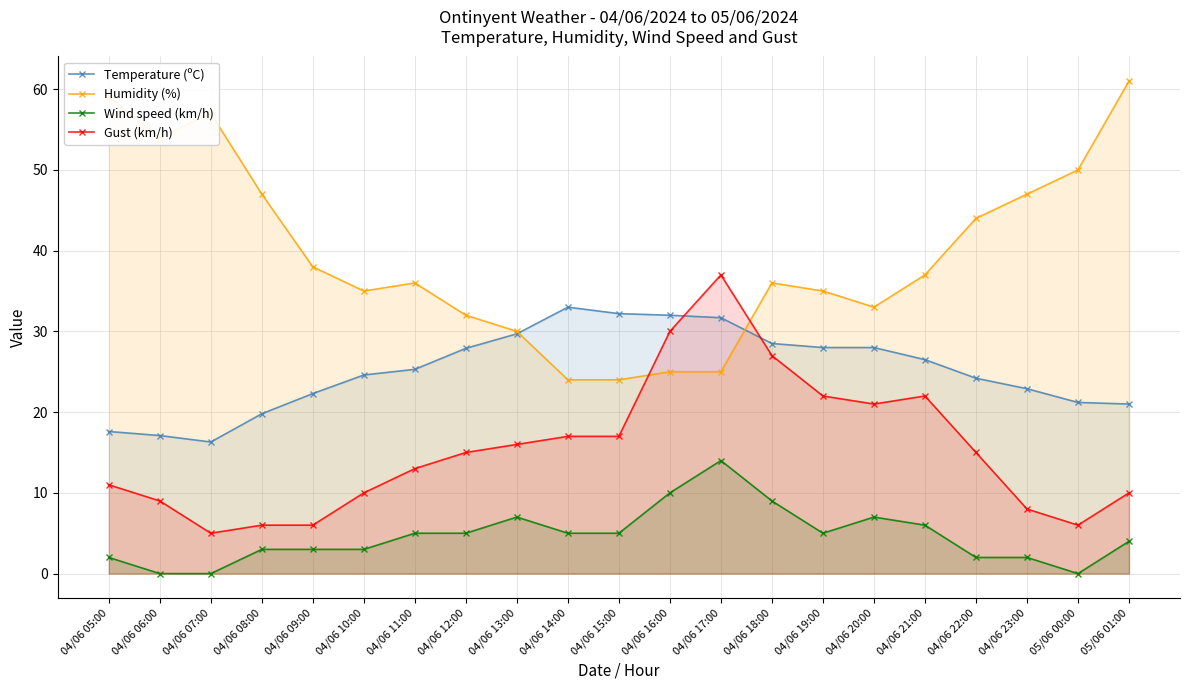

At which label is Wind speed (km/h) closest to 7?

04/06 13:00